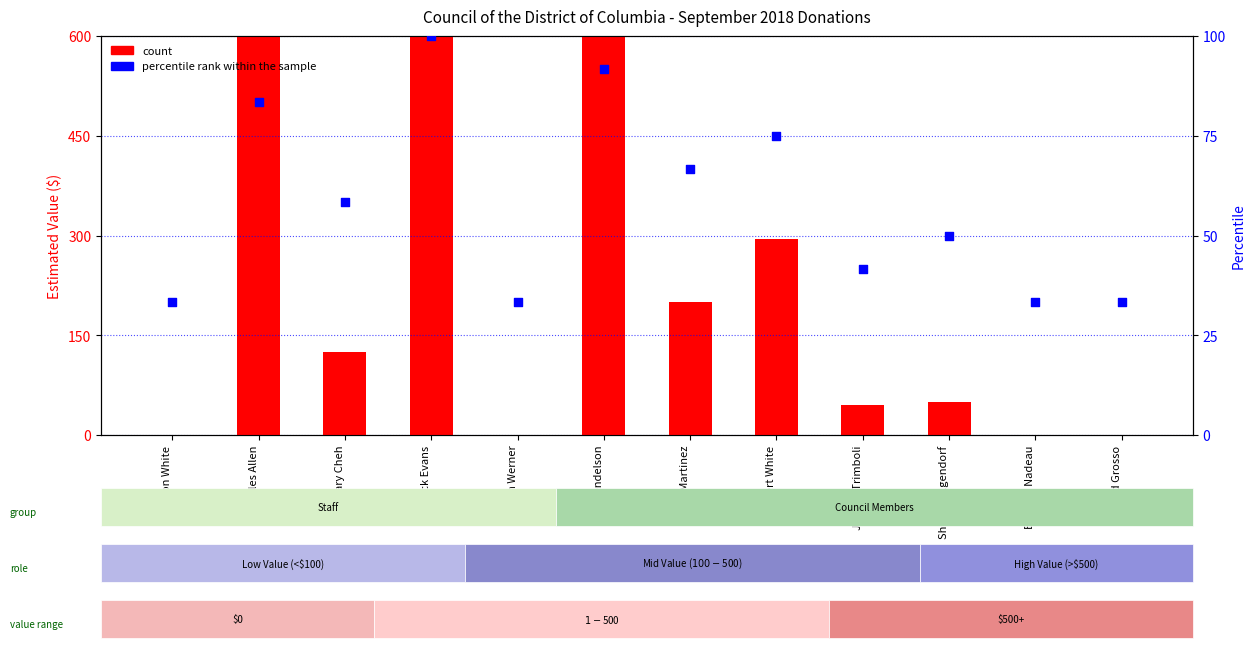

Which series reaches the minimum Y coordinate?

Estimated Value